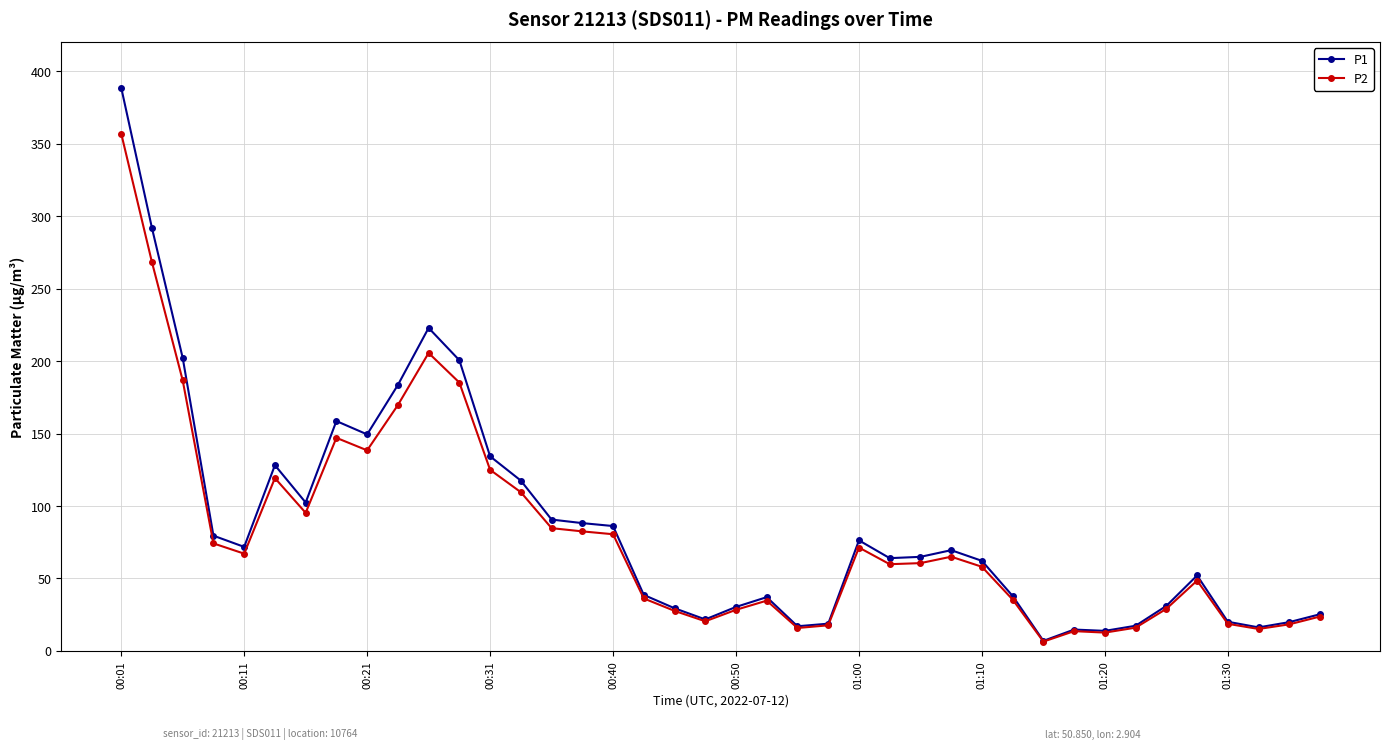

What is the value of the P1 point at the 5th from the left?

71.8